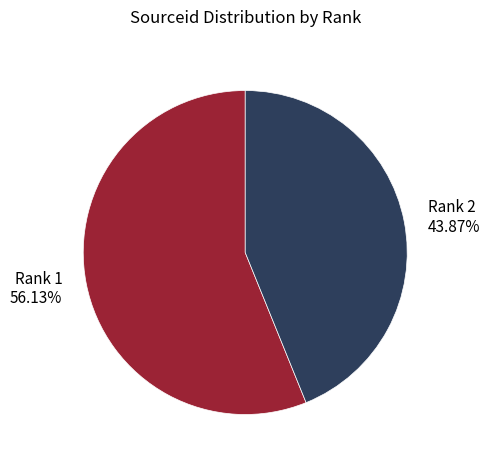

Is there any slice that represents more than half of the pie?

Yes